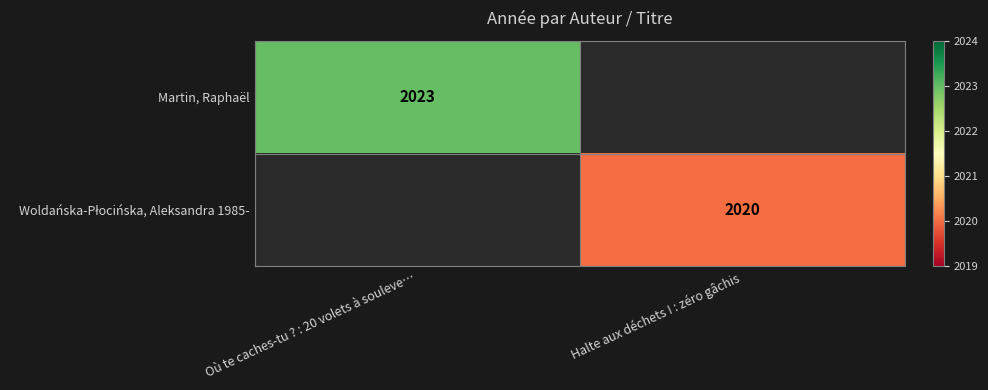

At how many categories does at least one series exceed 2020?

1